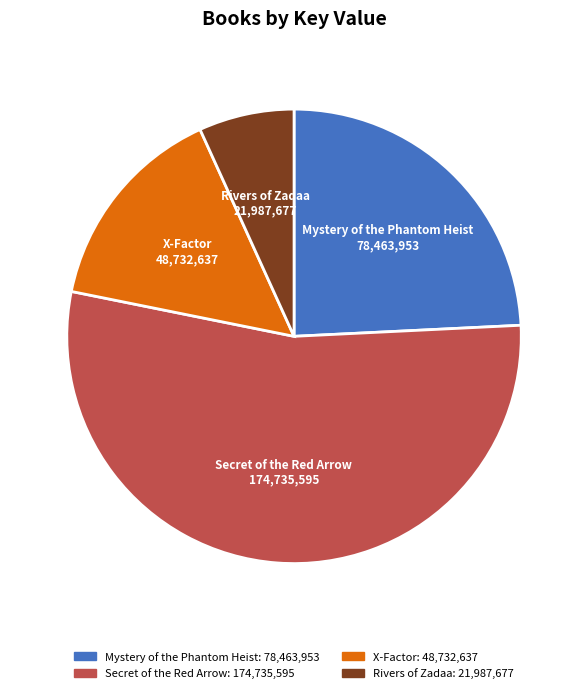

Is it true that X-Factor is 15% of the pie?

True